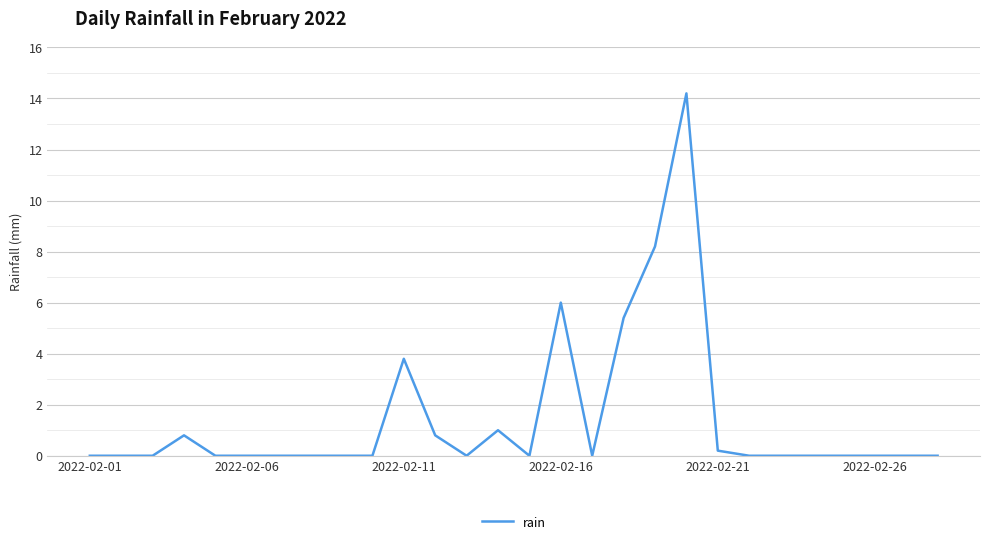

What is the difference between the maximum and minimum values?

14.2